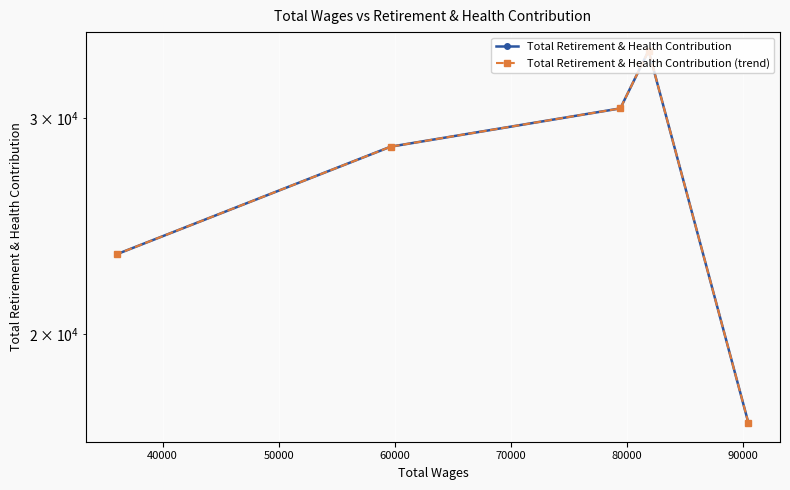

Which series has the widest spread of values?

Total Retirement & Health Contribution